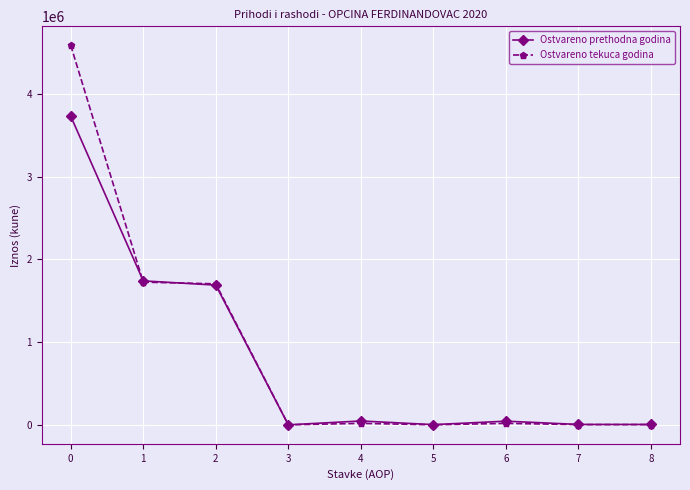

The Ostvareno prethodna godina series shows 3731708 at 0. True or false?

True